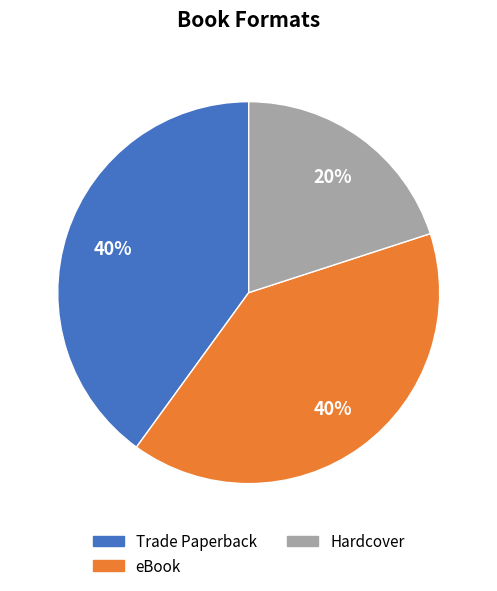

Which slice is the smallest?

Hardcover